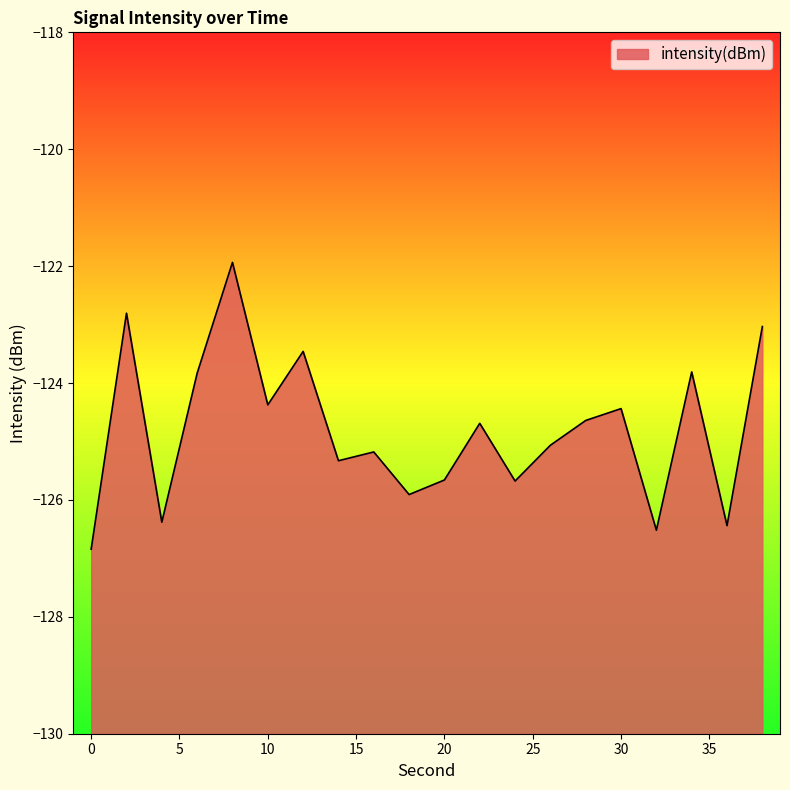

Rank the categories by value from lowest to highest.

0, 32, 36, 4, 18, 24, 20, 14, 16, 26, 22, 28, 30, 10, 6, 34, 12, 38, 2, 8